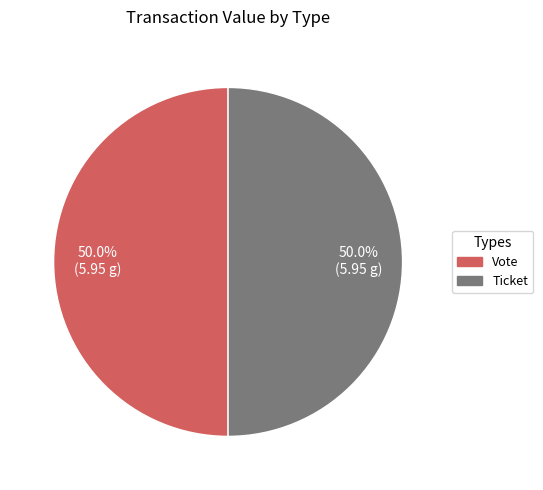

Combined, do Vote and Ticket account for over 50%?

Yes